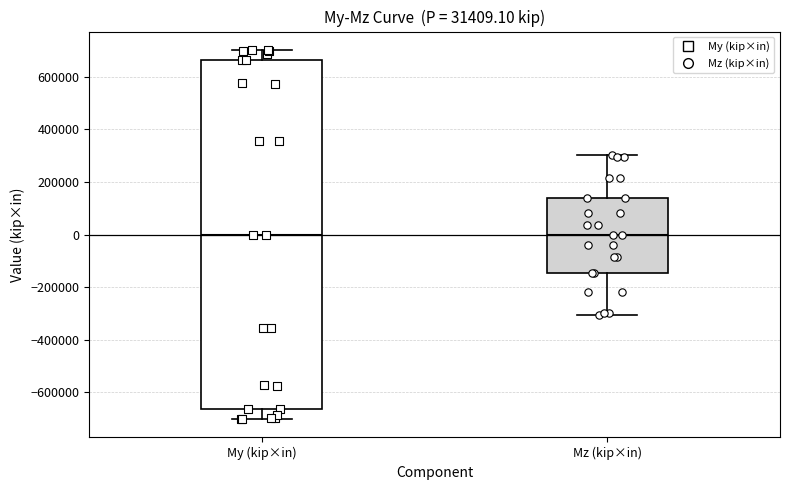

Comparing the boxes themselves (not the whiskers), which one is the tallest?

My (kip×in)